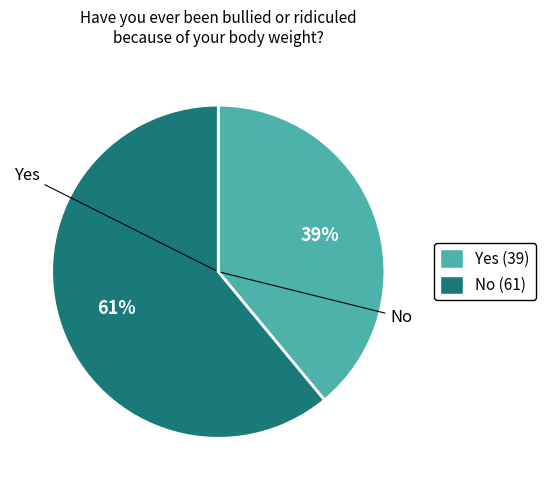

To the nearest percent, what is the difference between the largest and smallest slice percentages?

22%